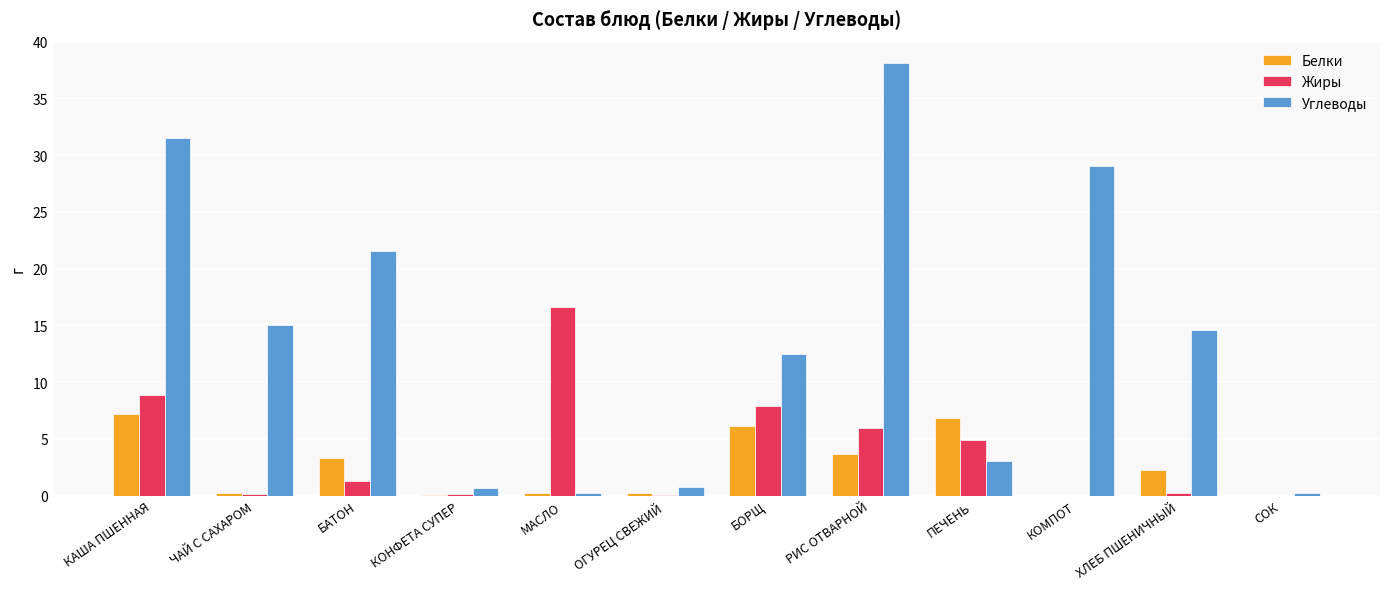

What is the total value across all series at КОМПОТ?

29.0